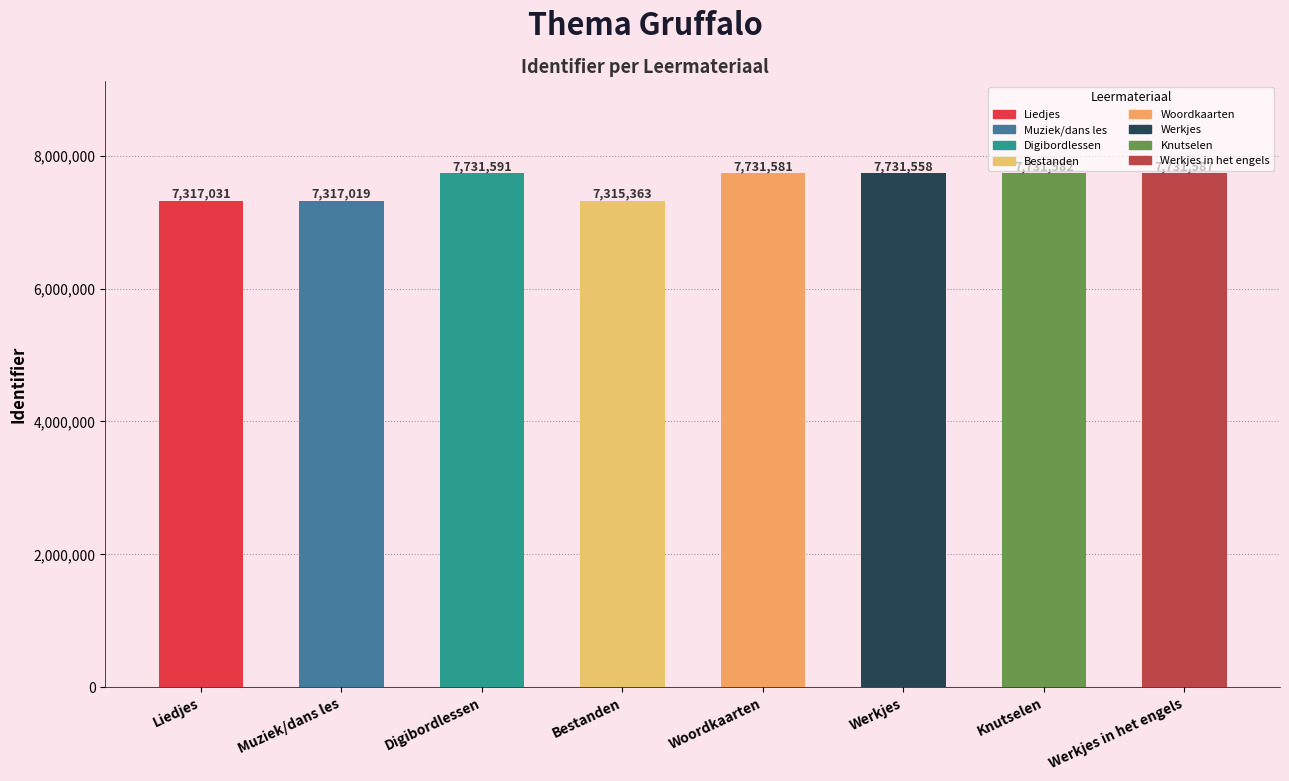

What is the sum of the values at Digibordlessen and Werkjes?

15463149